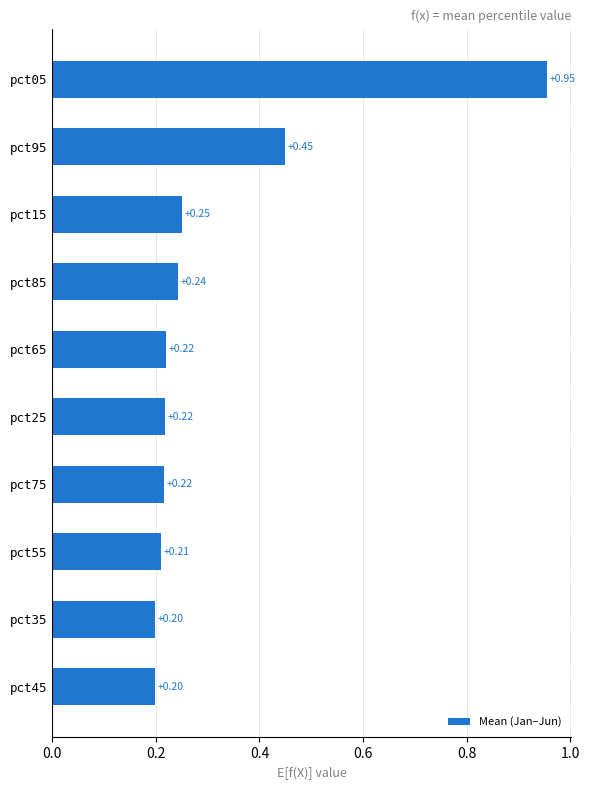

What is the sum of all values?

3.2